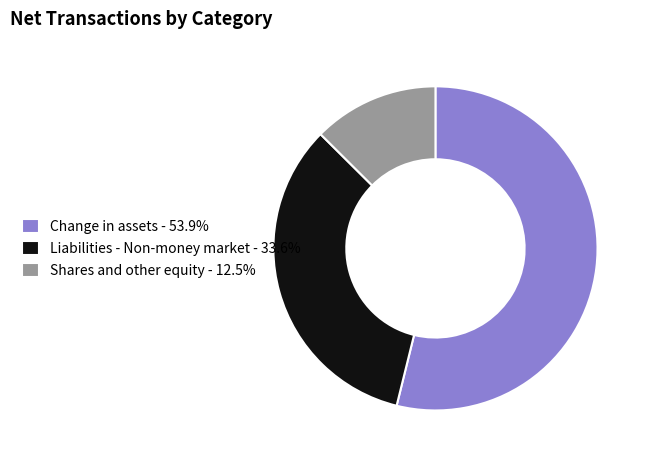

Which slice is the smallest?

Shares and other equity